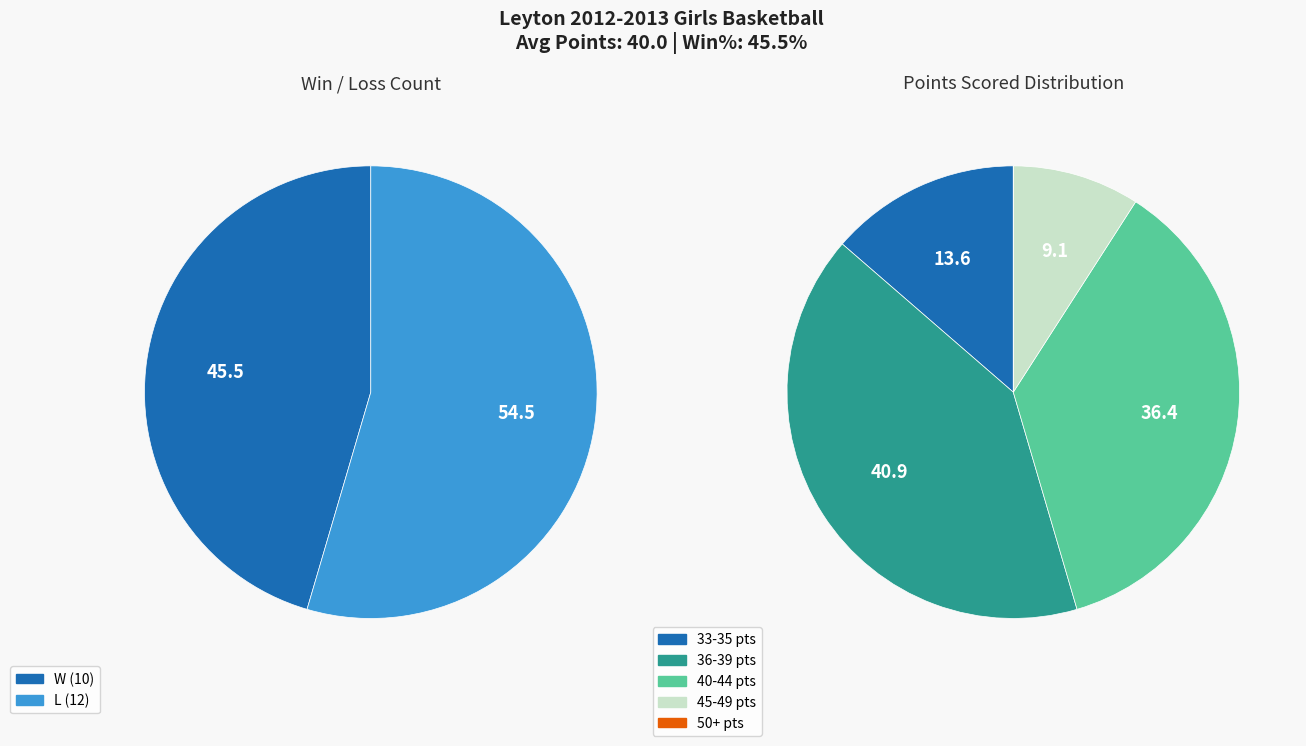

The W slice represents 40% of the pie. True or false?

False